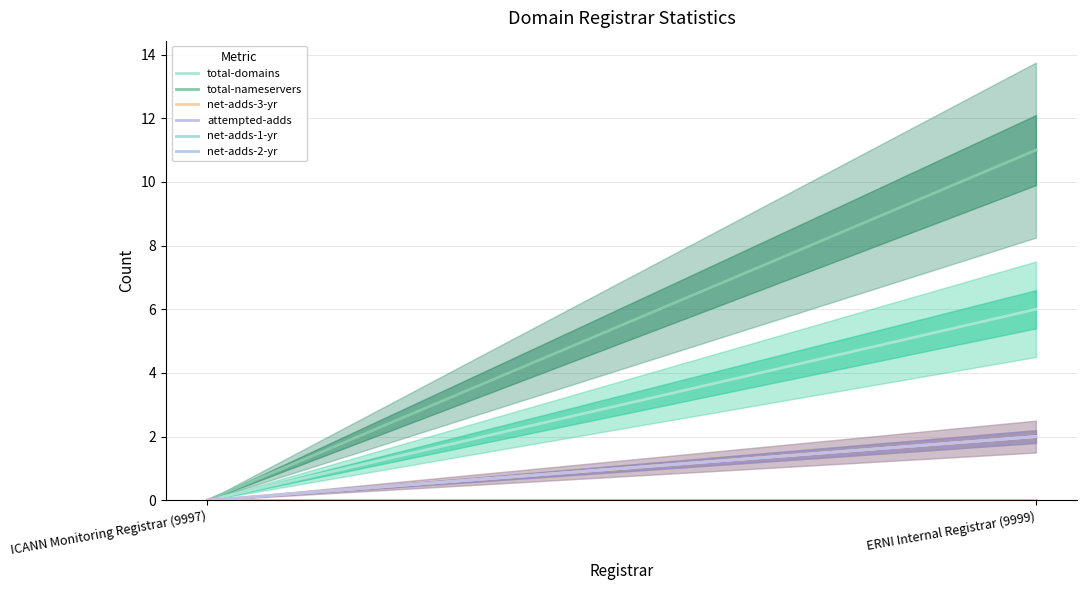

What is the label of the 1st point from the right?

ERNI Internal Registrar (9999)